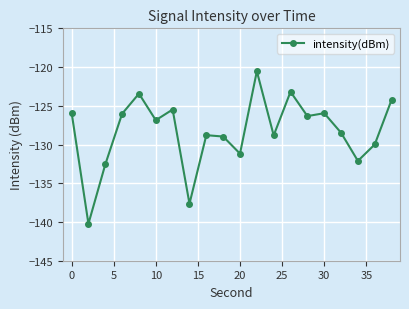

How many interior local peaks (higher than both neighbors) does the data have?

6